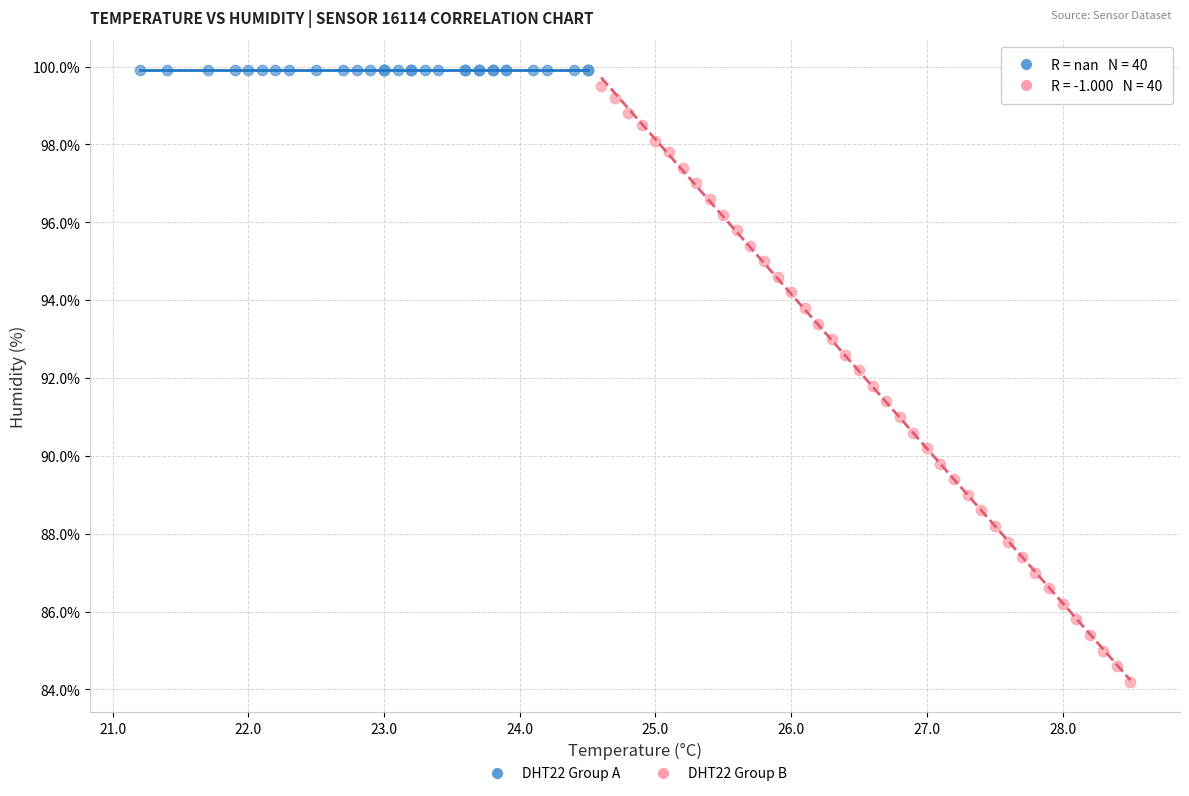

Which series reaches the maximum Y coordinate?

DHT22 Group A